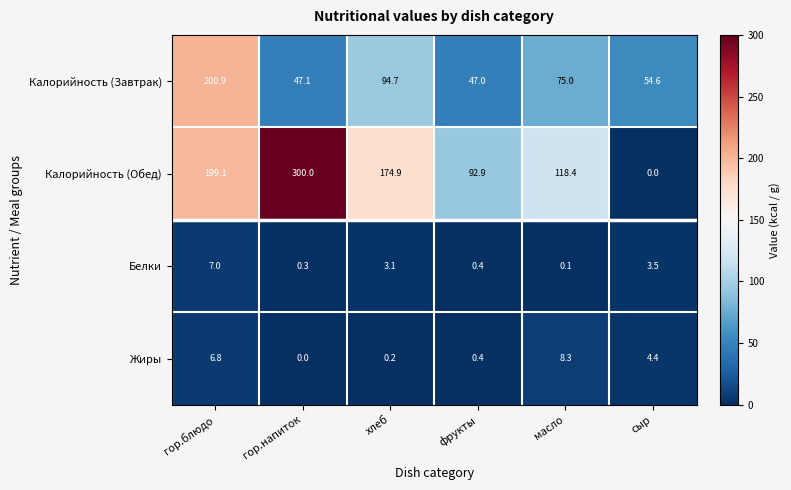

At how many categories does at least one series exceed 130?

3